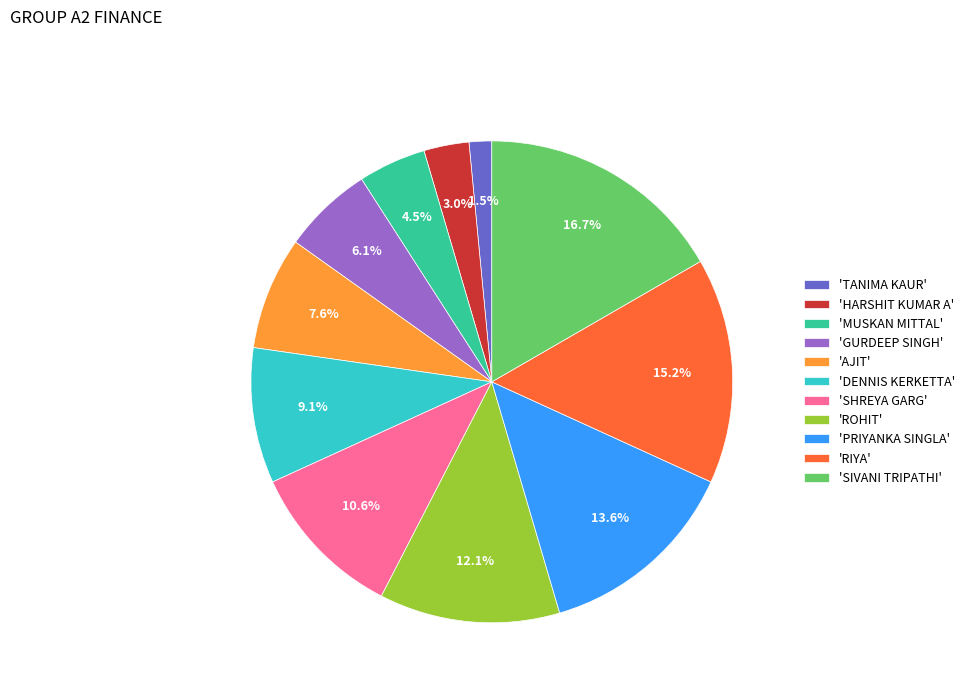

What portion of the pie excludes 'GURDEEP SINGH'?

93.9%